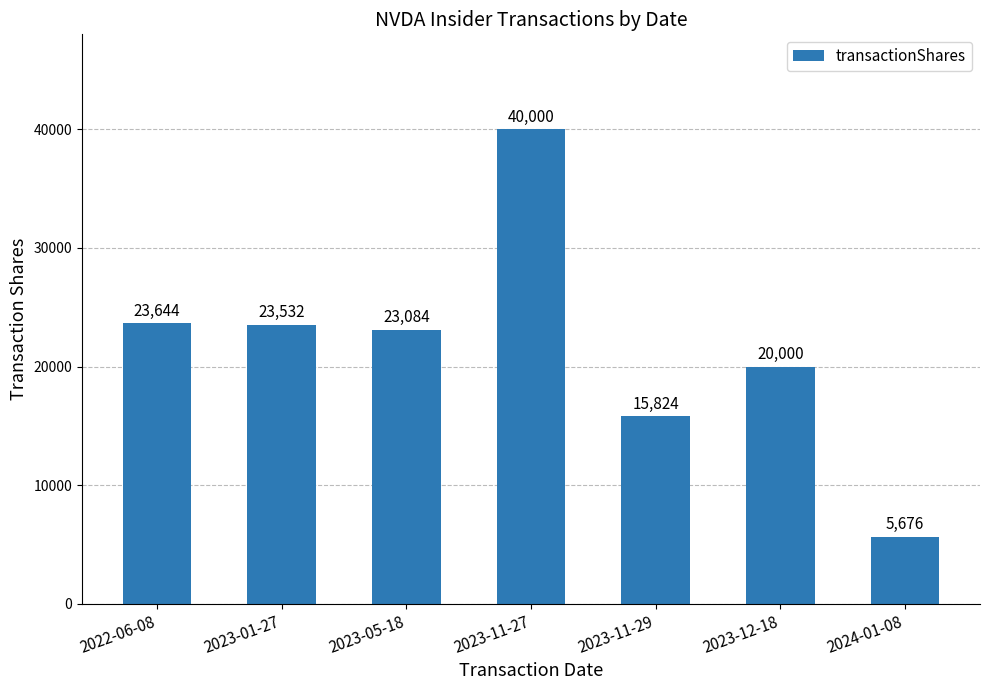

What is the maximum value shown in the chart?

40000